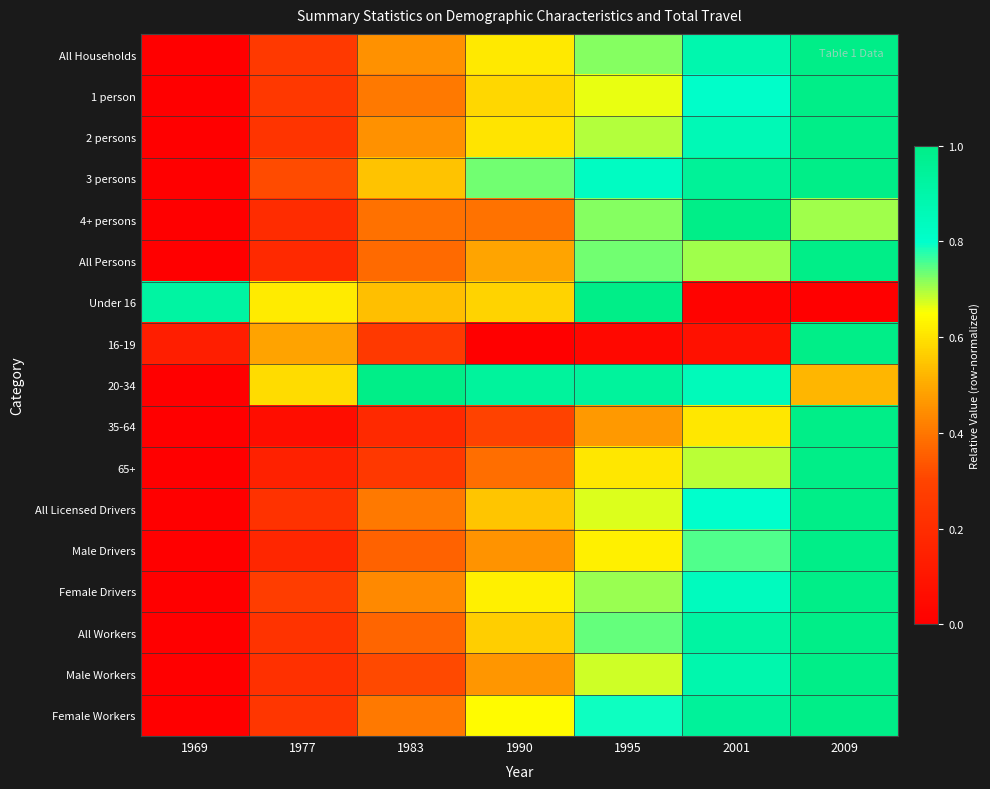

How many data points does each series have?

7